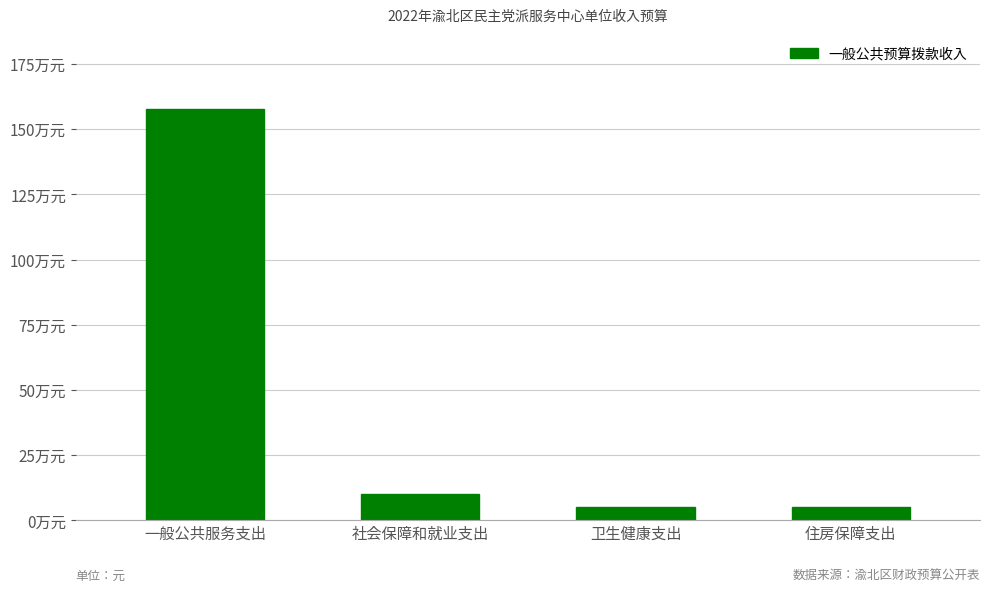

What is the value of the 1st bar from the left?

1579064.2